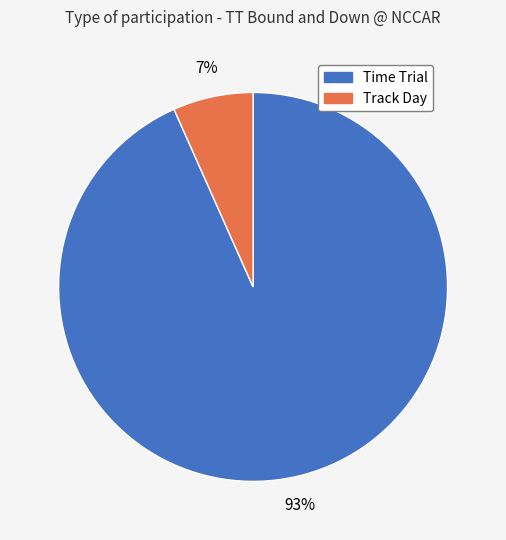

To the nearest percent, what is the combined percentage of Time Trial and Track Day?

100%